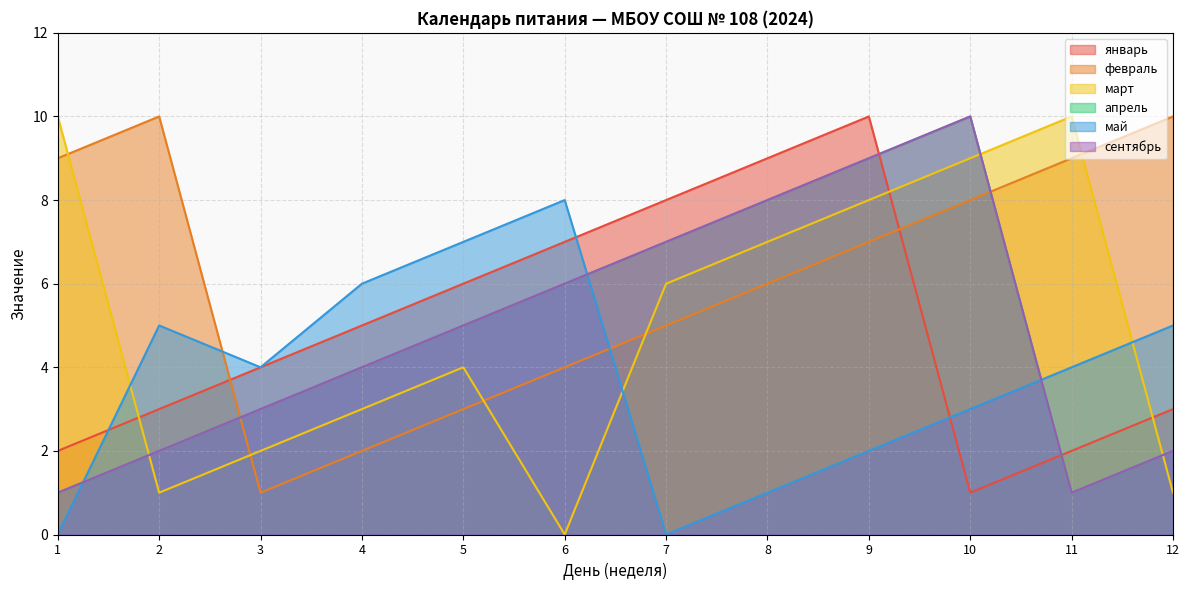

What are all the series names shown in the legend?

январь, февраль, март, апрель, май, сентябрь